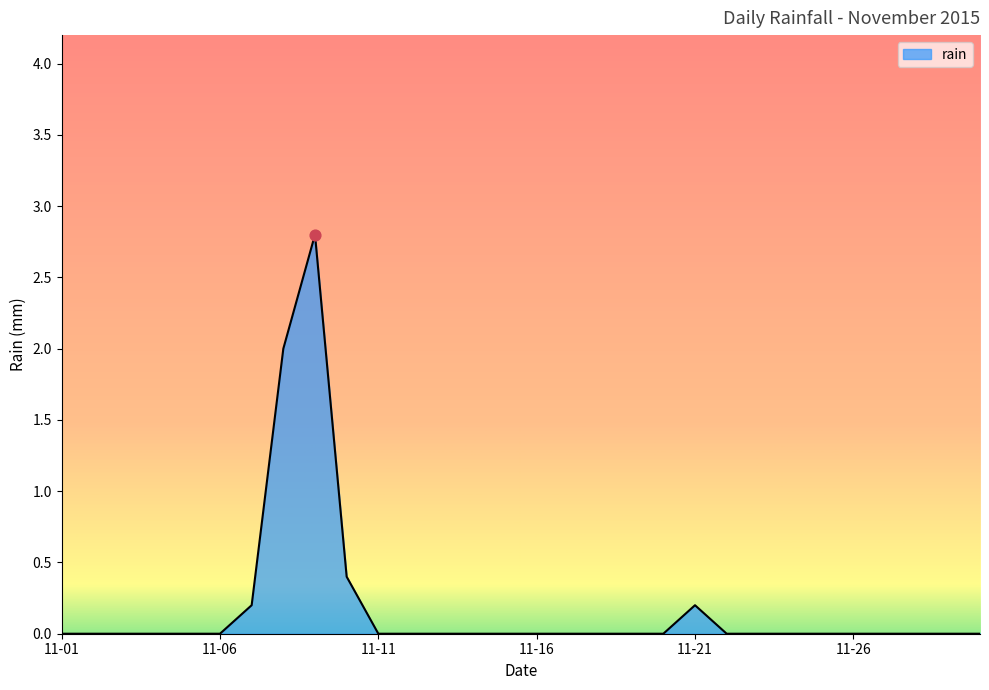

What is the greatest value displayed?

2.8